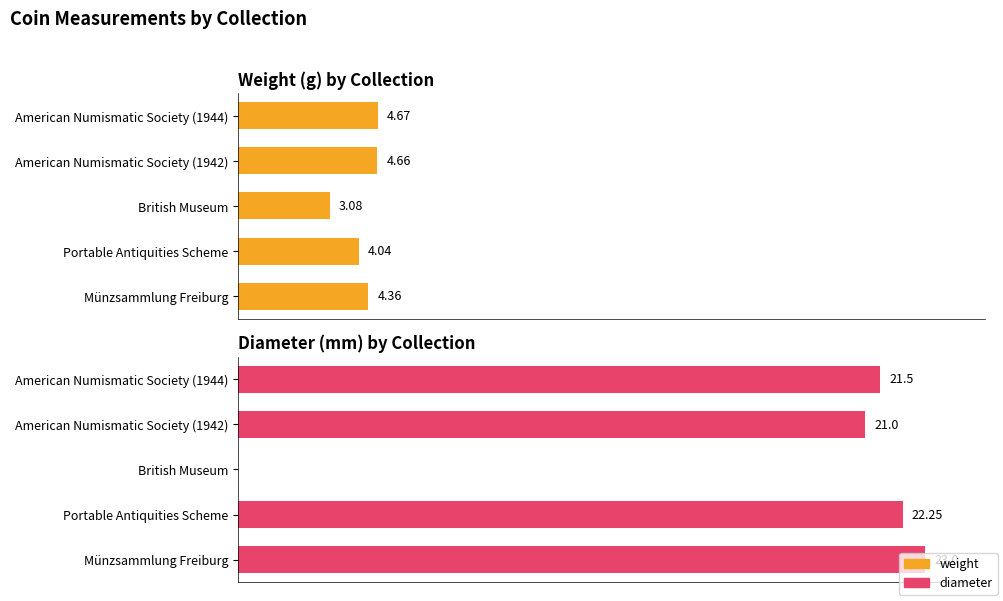

Rank the series by their average value, from lowest to highest.

weight, diameter